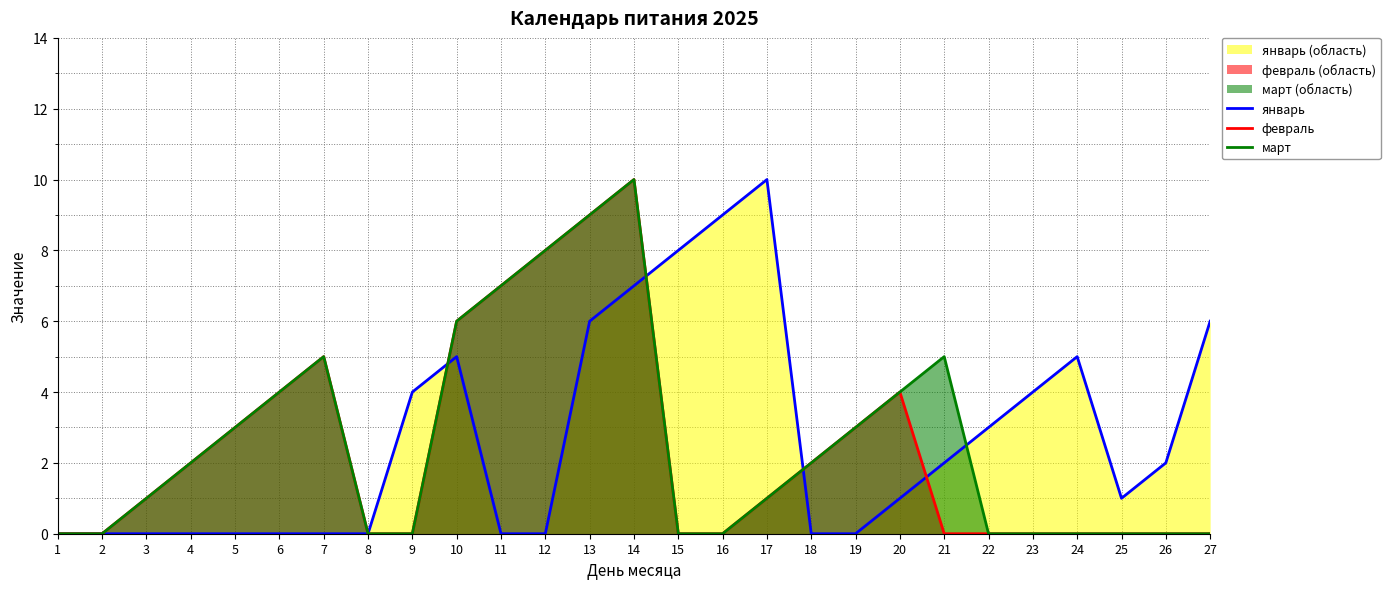

List the series in order of their overall mean, lowest first.

февраль, март, январь